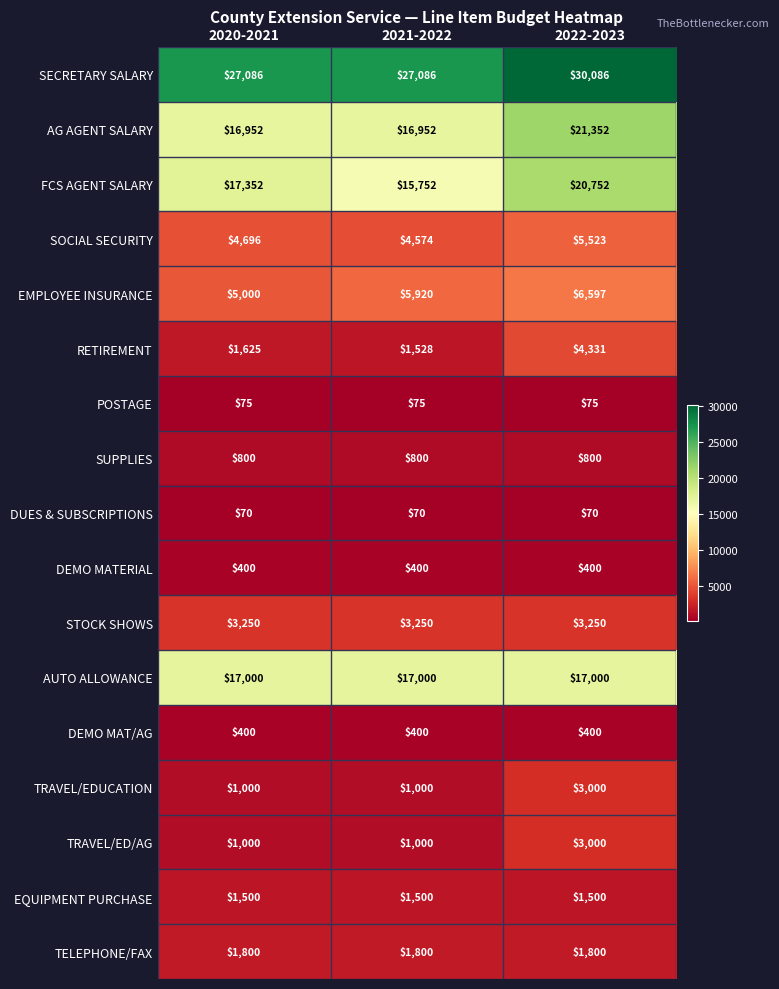

What is the greatest value displayed?

30086